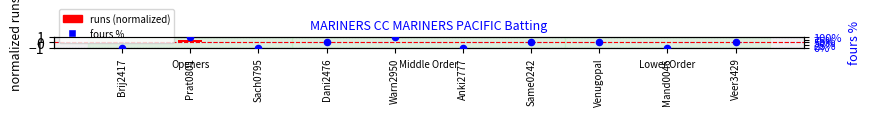

Which series reaches the maximum Y coordinate?

fours %